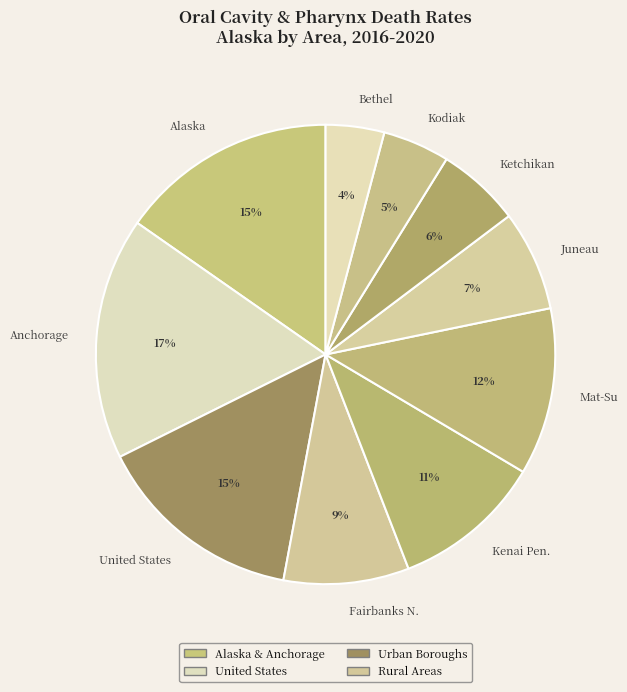

What is the largest slice in the pie chart?

Anchorage